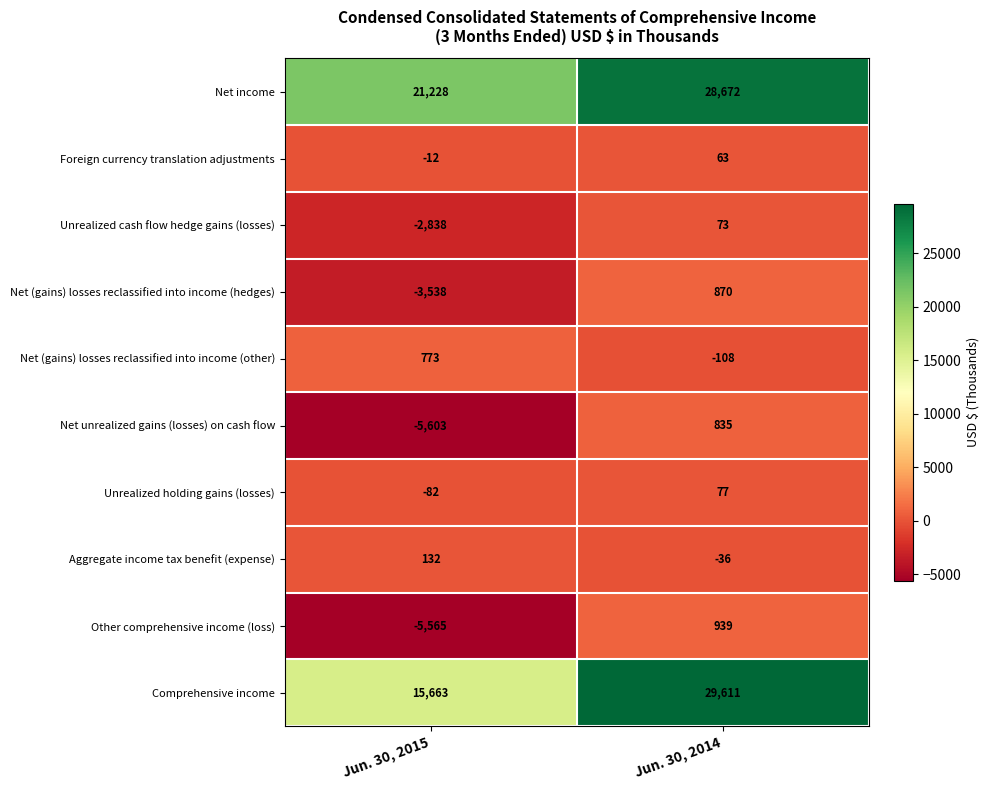

Reading left to right, what are all the values shown in this chart?

Net income: Jun. 30, 2015=21228	Jun. 30, 2014=28672
Foreign currency translation adjustments: Jun. 30, 2015=-12	Jun. 30, 2014=63
Unrealized cash flow hedge gains (losses): Jun. 30, 2015=-2838	Jun. 30, 2014=73
Net (gains) losses reclassified into income (hedges): Jun. 30, 2015=-3538	Jun. 30, 2014=870
Net (gains) losses reclassified into income (other): Jun. 30, 2015=773	Jun. 30, 2014=-108
Net unrealized gains (losses) on cash flow: Jun. 30, 2015=-5603	Jun. 30, 2014=835
Unrealized holding gains (losses): Jun. 30, 2015=-82	Jun. 30, 2014=77
Aggregate income tax benefit (expense): Jun. 30, 2015=132	Jun. 30, 2014=-36
Other comprehensive income (loss): Jun. 30, 2015=-5565	Jun. 30, 2014=939
Comprehensive income: Jun. 30, 2015=15663	Jun. 30, 2014=29611